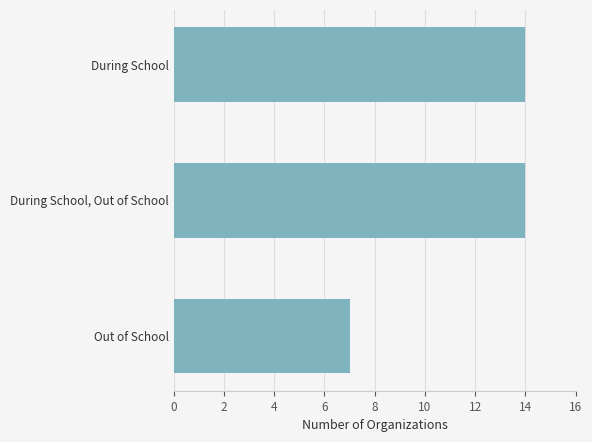

How many values are between 7 and 14?

3